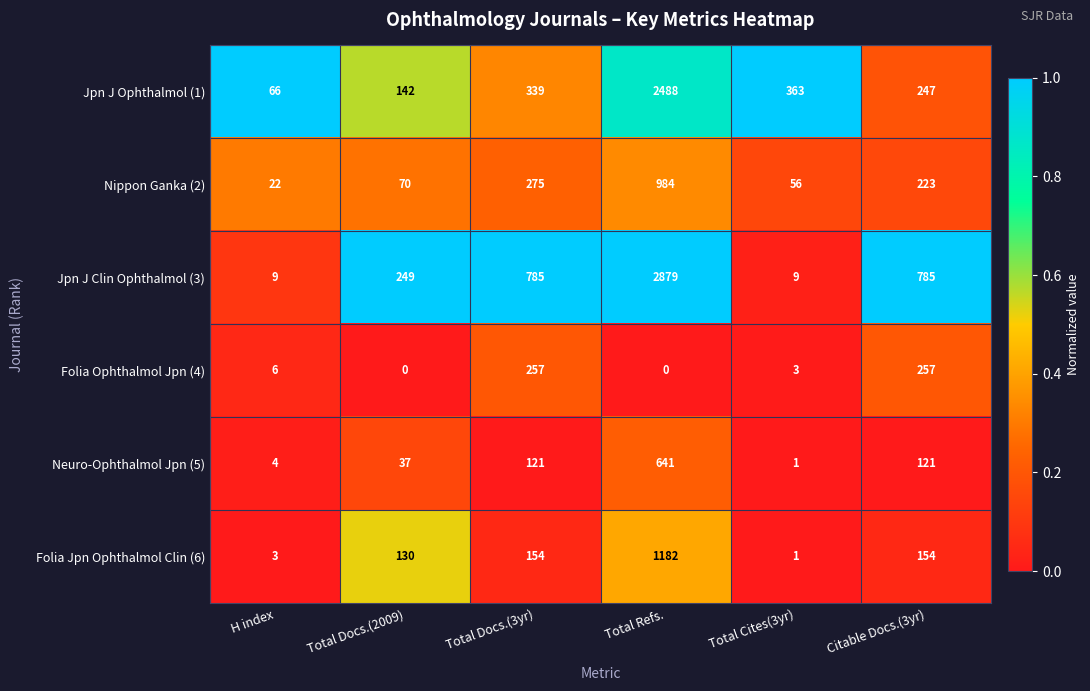

Count the number of categories in the chart.

6